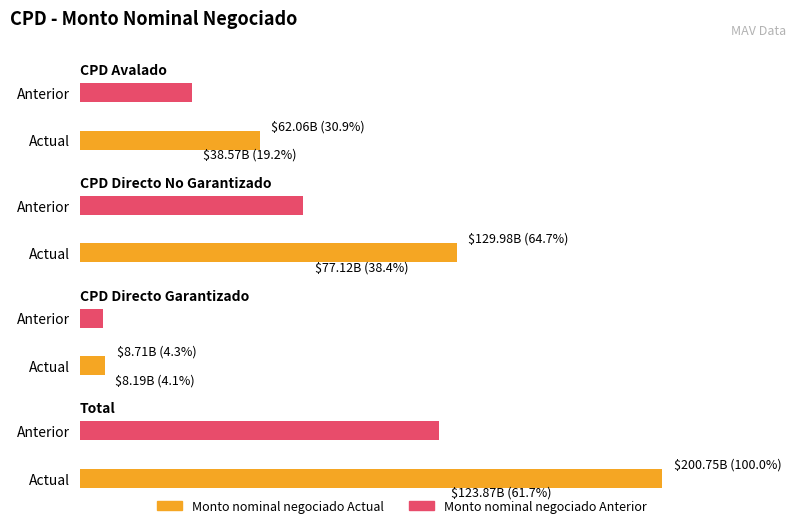

What position from the left is Total?

4